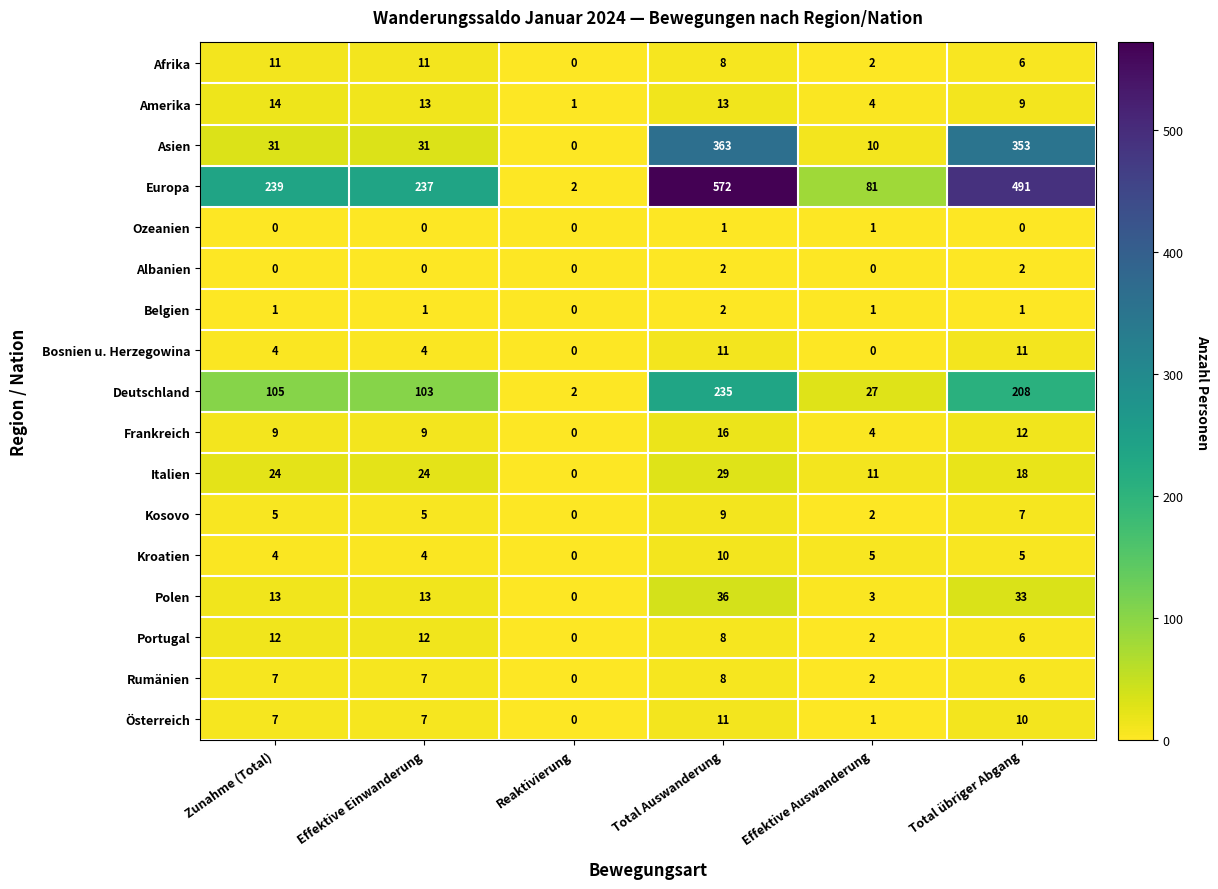

What is the maximum value shown in the chart?

572